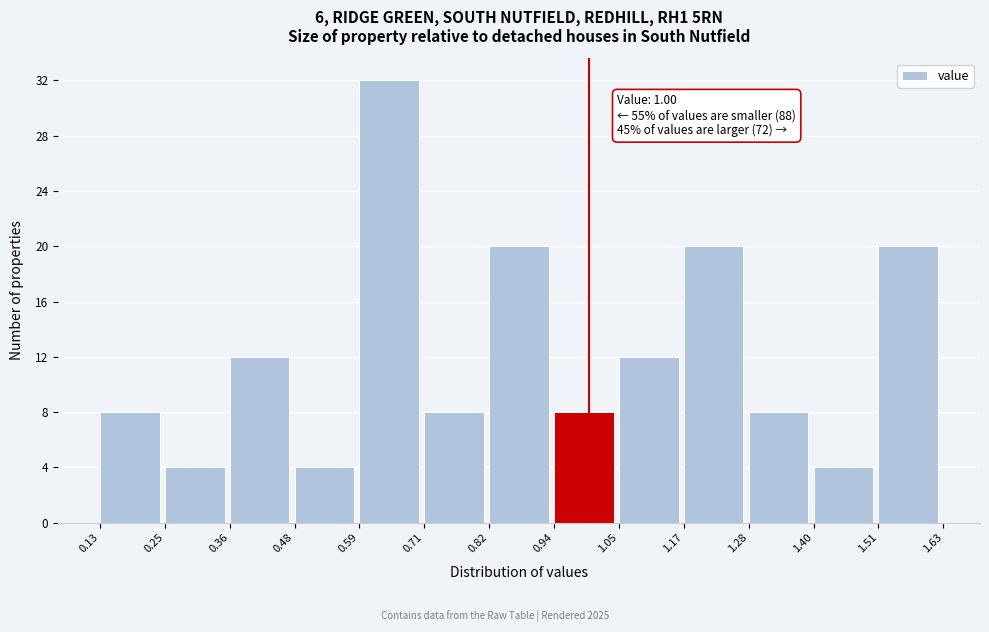

Which range on the x-axis has the tallest bar?

0.59 to 0.71